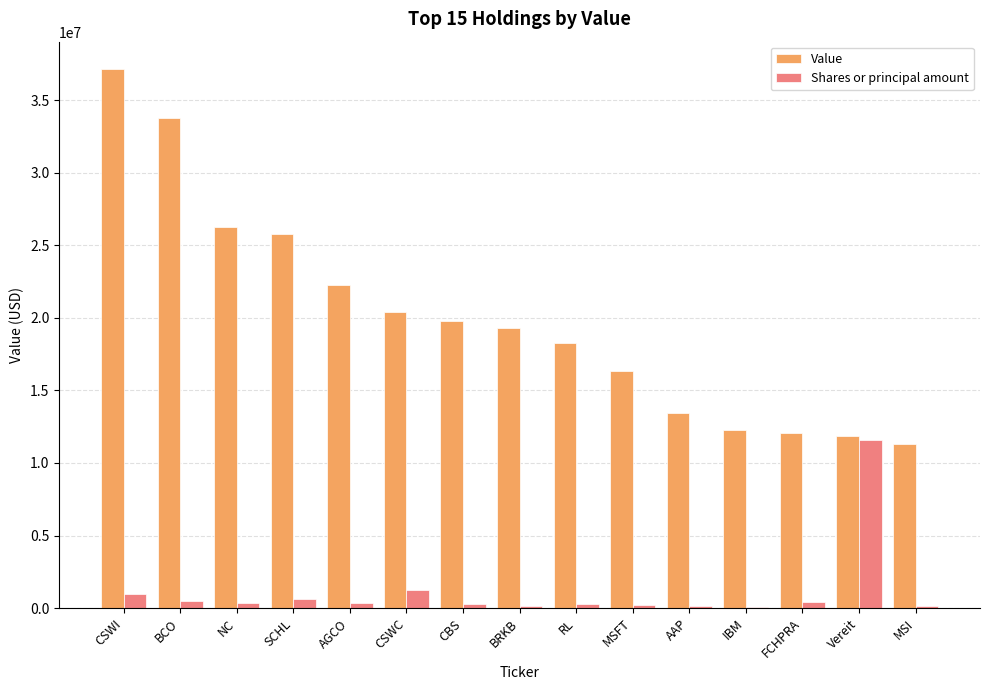

Does the chart contain stacked bars?

No